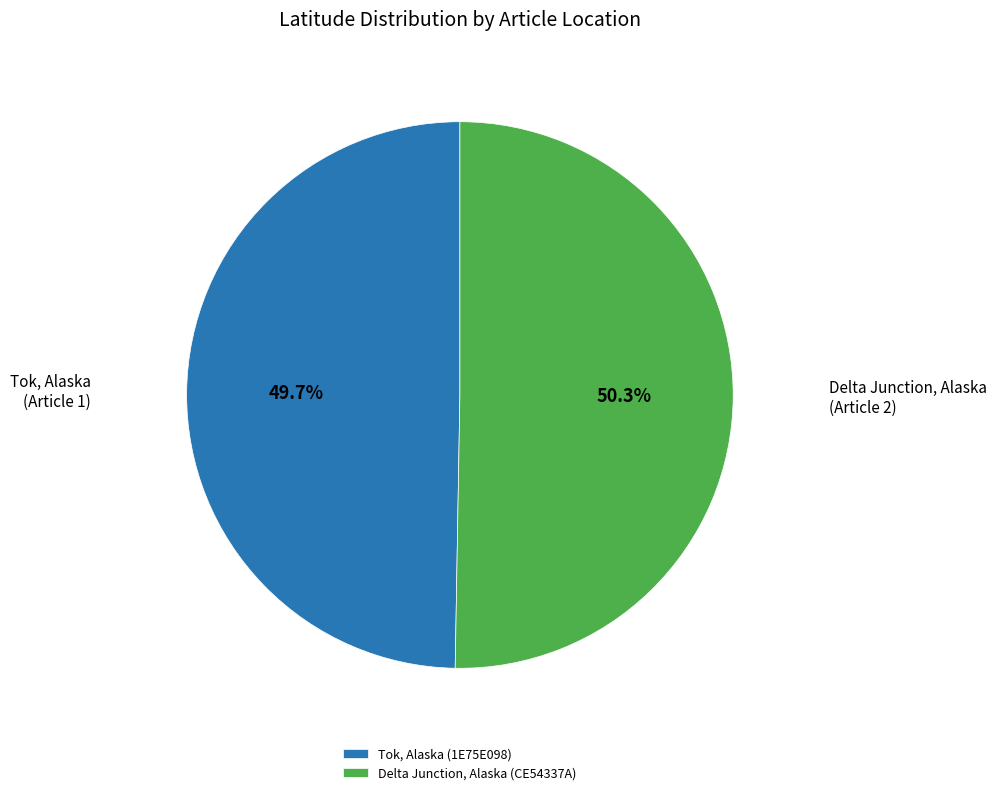

Is it true that Tok, Alaska (1E75E098) is 50% of the pie?

True